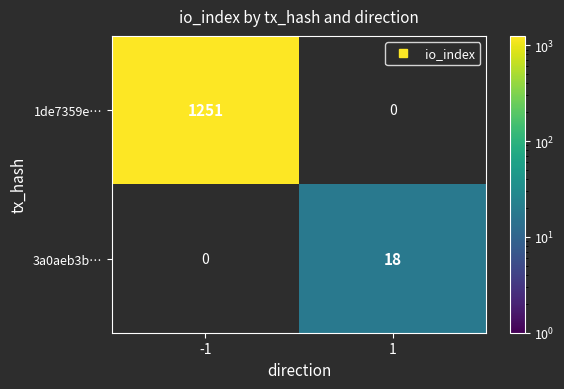

Which label corresponds to the smallest value in the chart?

1